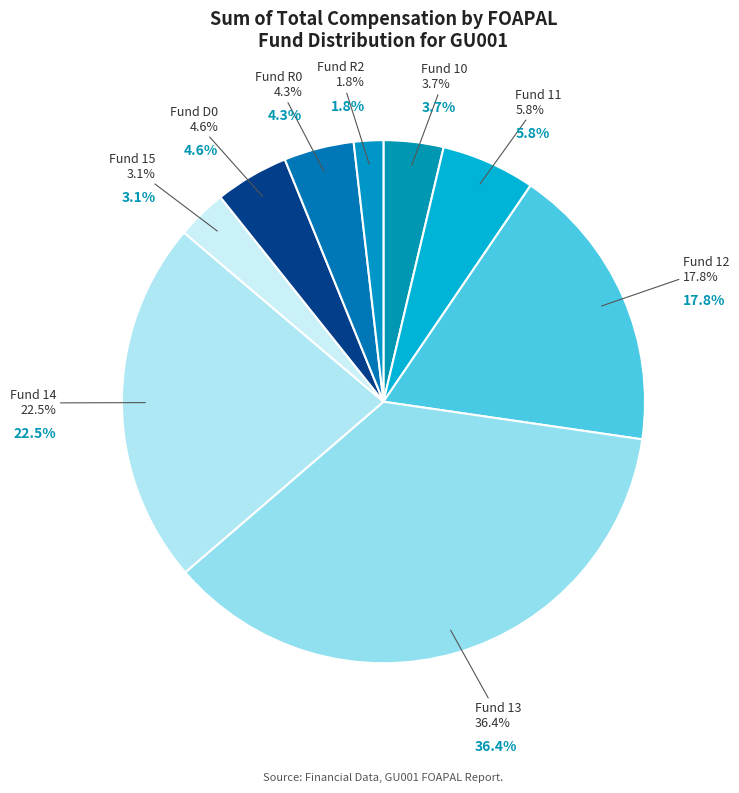

What is the smallest slice in the pie chart?

R2